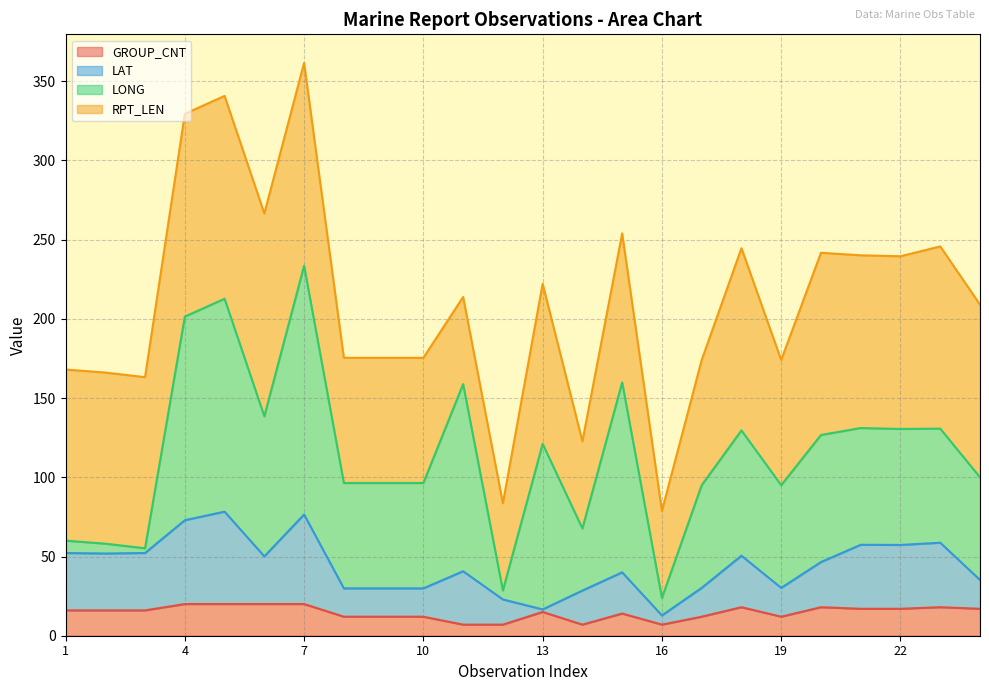

Is it true that GROUP_CNT equals 17.0 at 22?

True